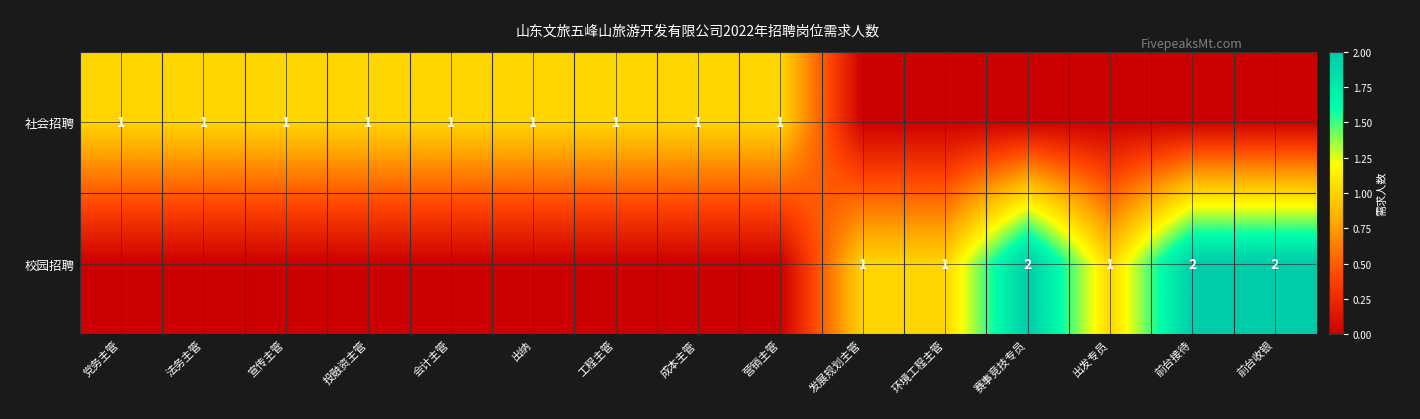

Count the 校园招聘 values in the range 0 to 1.

12